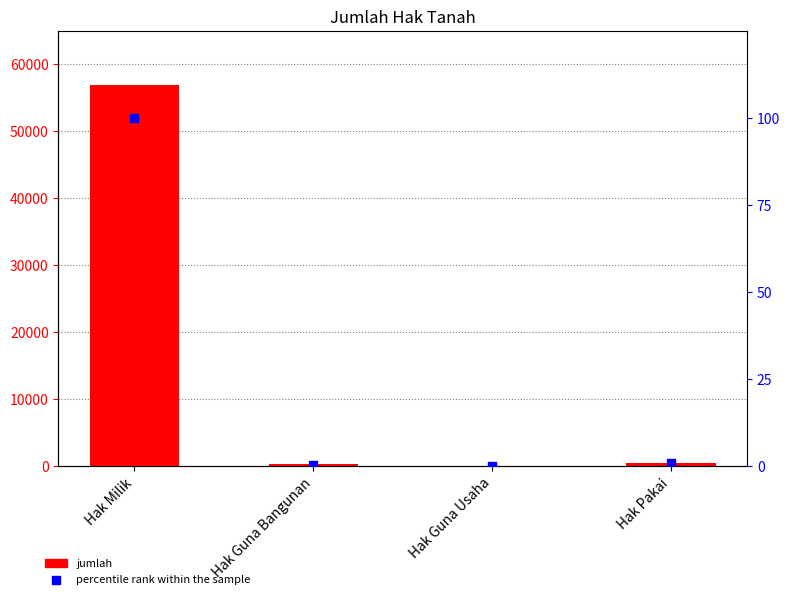

At how many categories does at least one series exceed 15660?

1